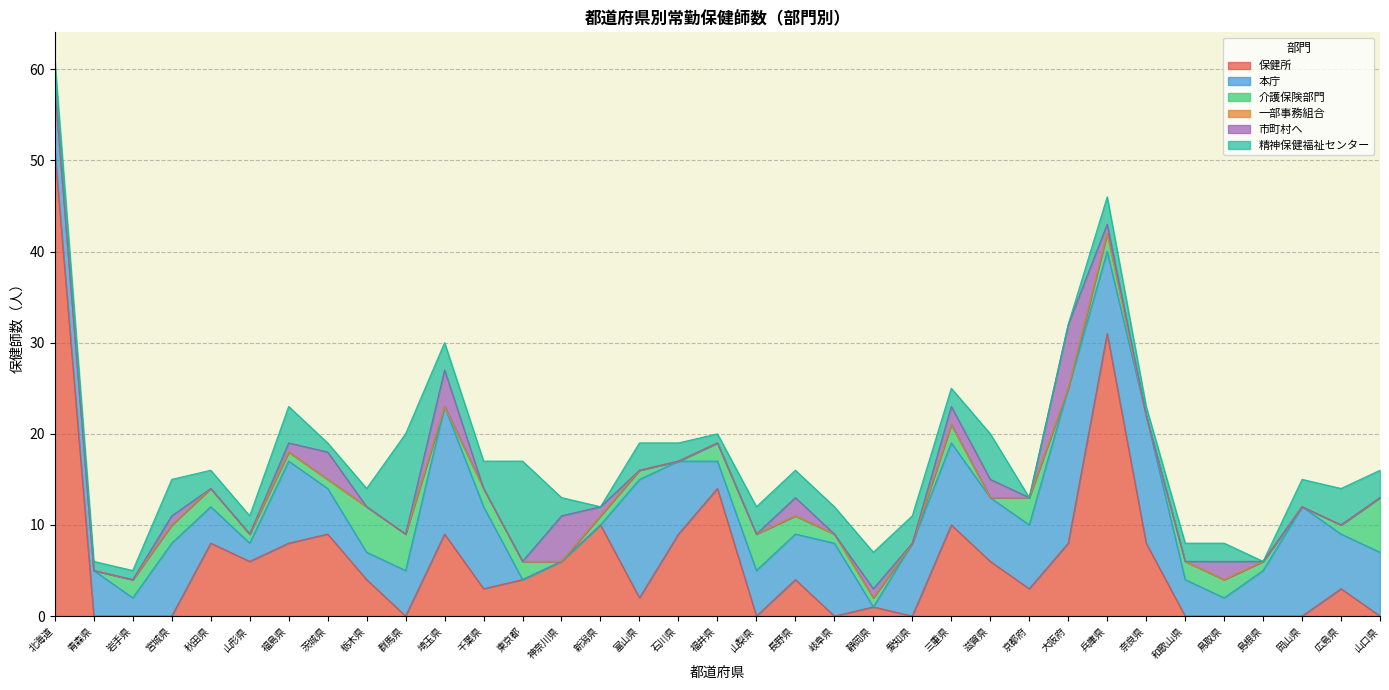

What is the difference between the maximum and minimum values in the 保健所 series?

51